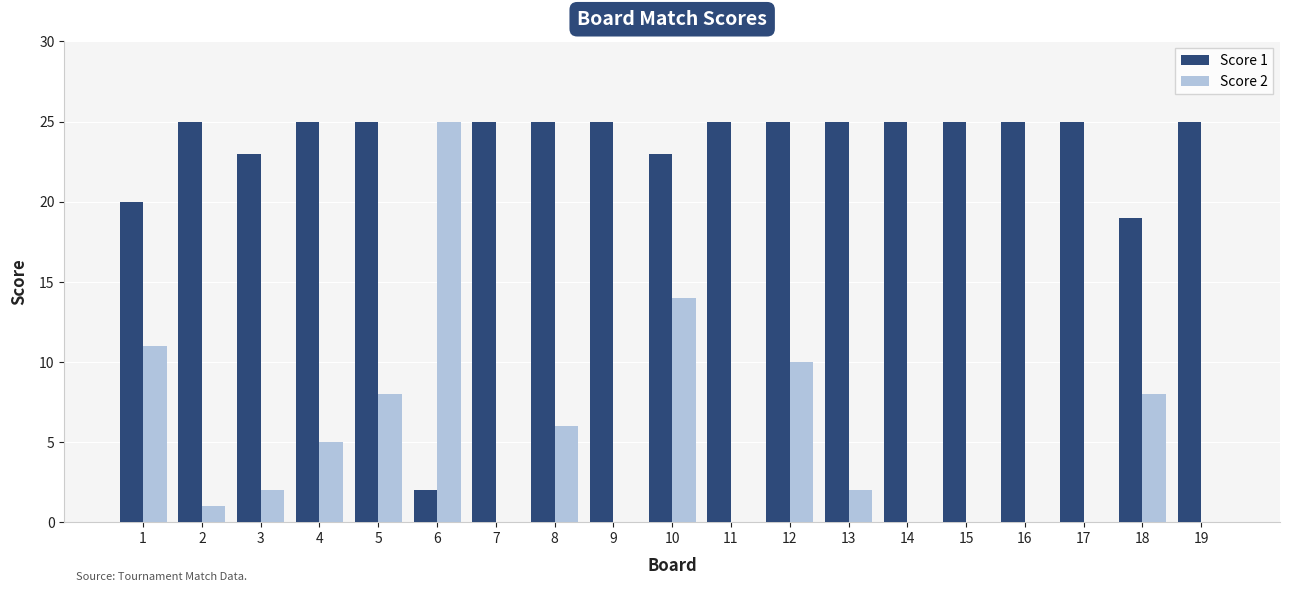

What is the maximum value shown in the chart?

25